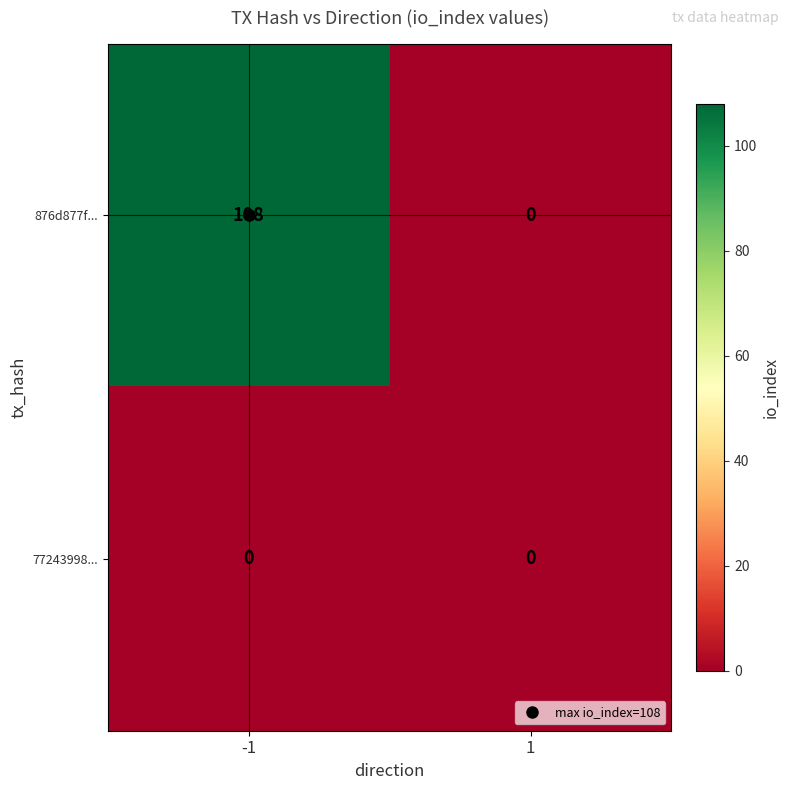

List the series in order of their peak value, lowest first.

77243998..., 876d877f...